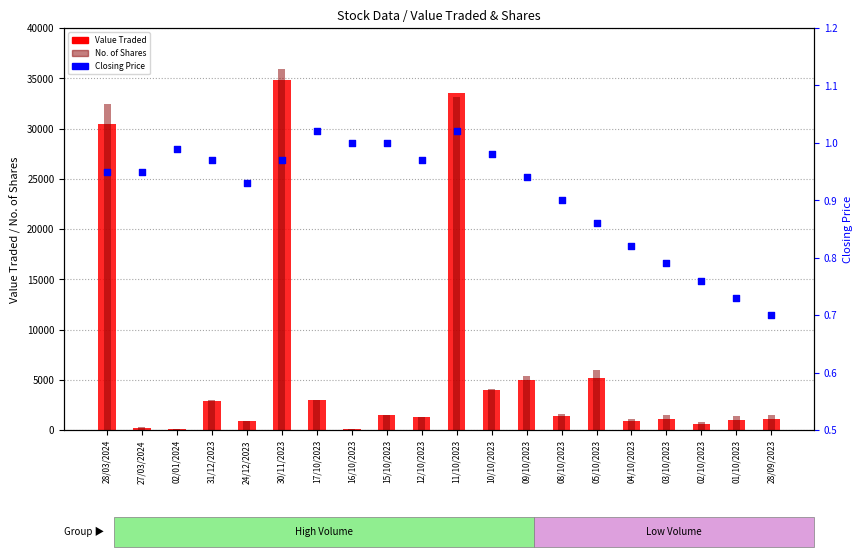

What is the total value across all series at 28/09/2023?

2593.7